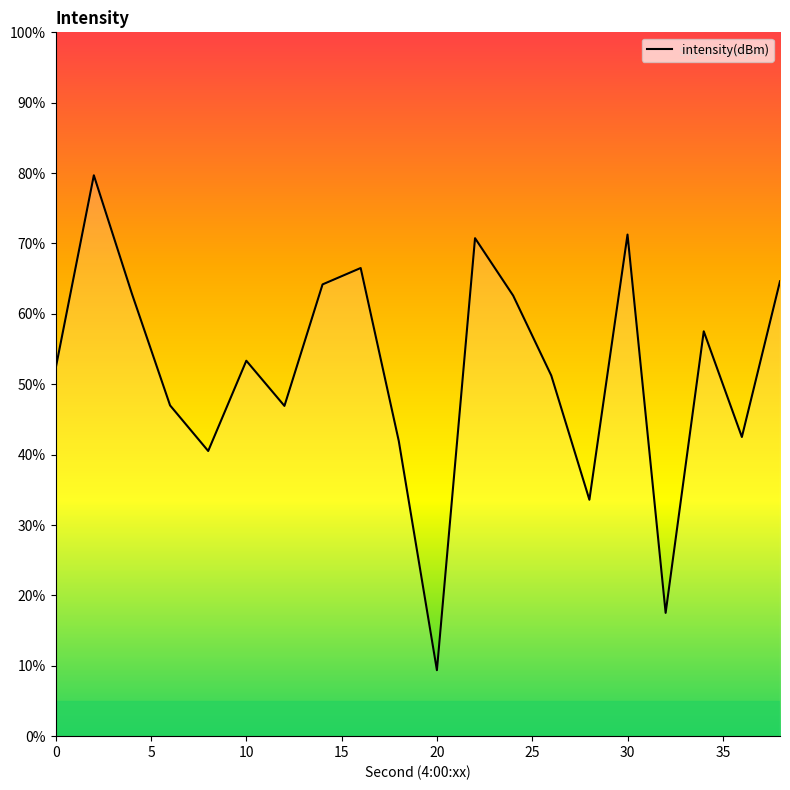

How many series are shown in this chart?

1